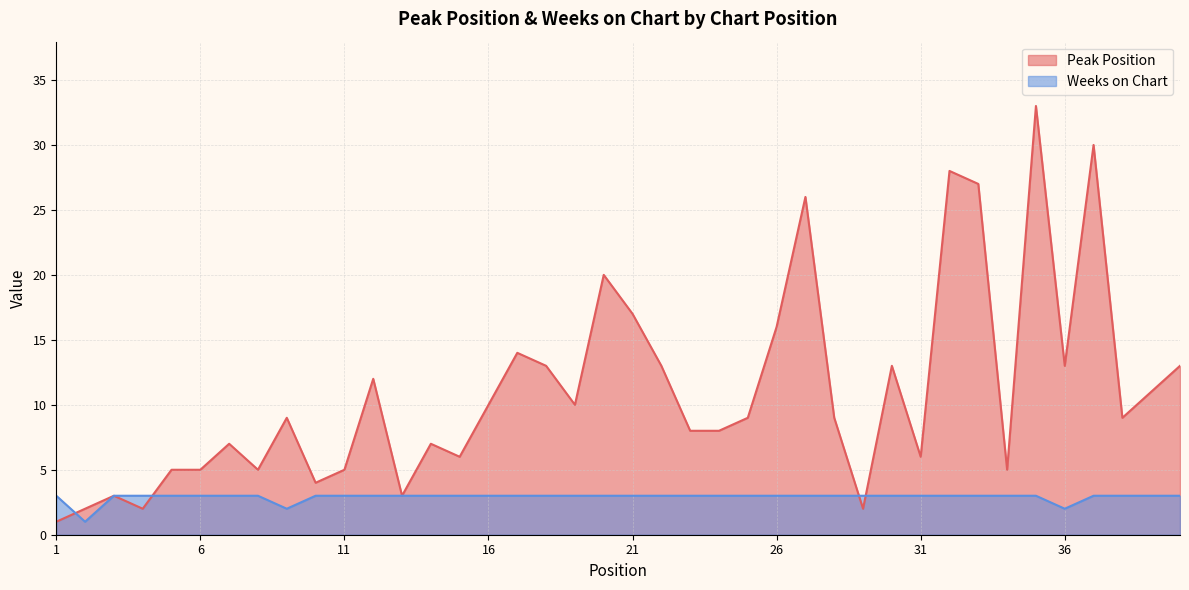

What is the value of the Weeks on Chart point at the 10th from the left?

3